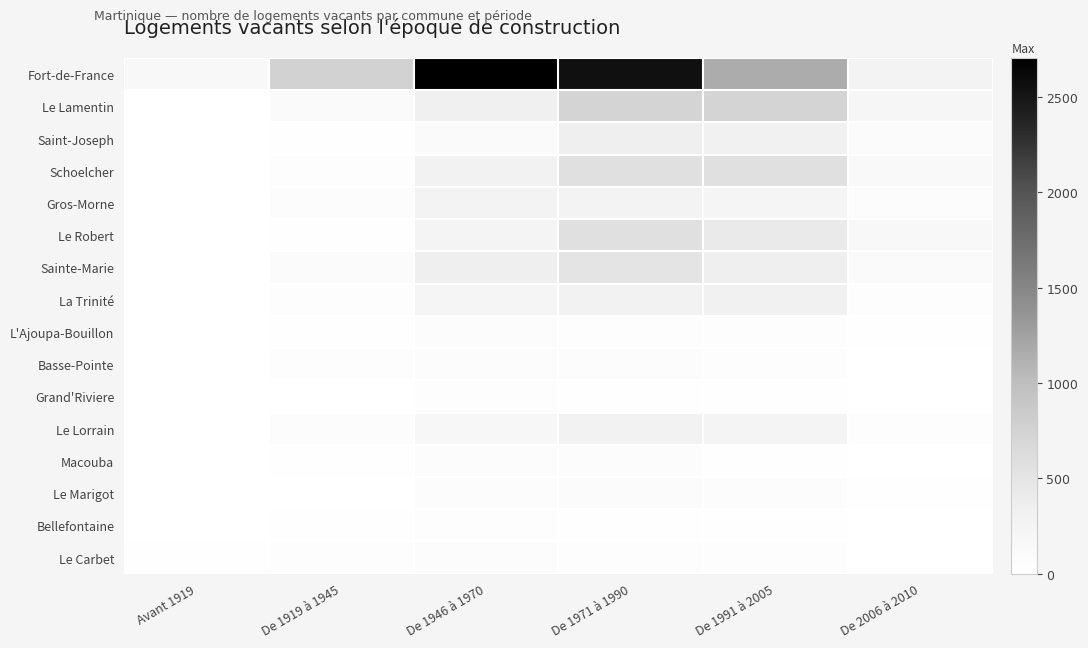

Between De 1946 à 1970 and De 1919 à 1945, which is larger?

De 1946 à 1970